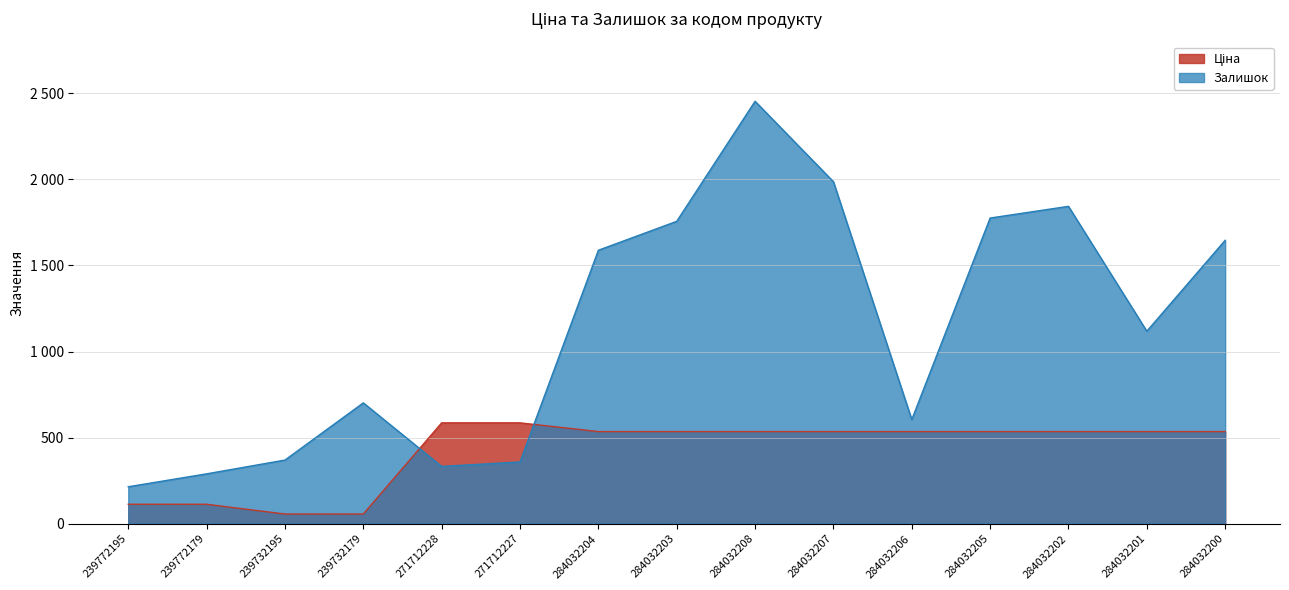

Between which two adjacent categories do Залишок and Ціна first intersect?

239732179 and 271712228